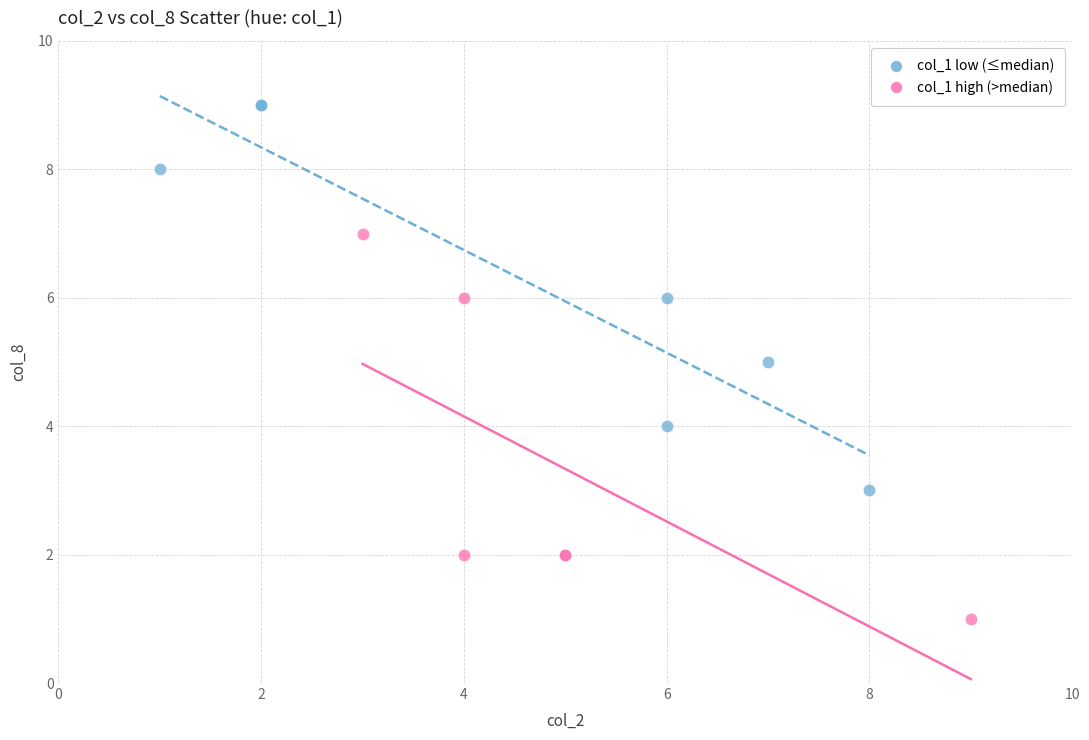

Which series contains the lowest Y value?

col_1 high (>median)